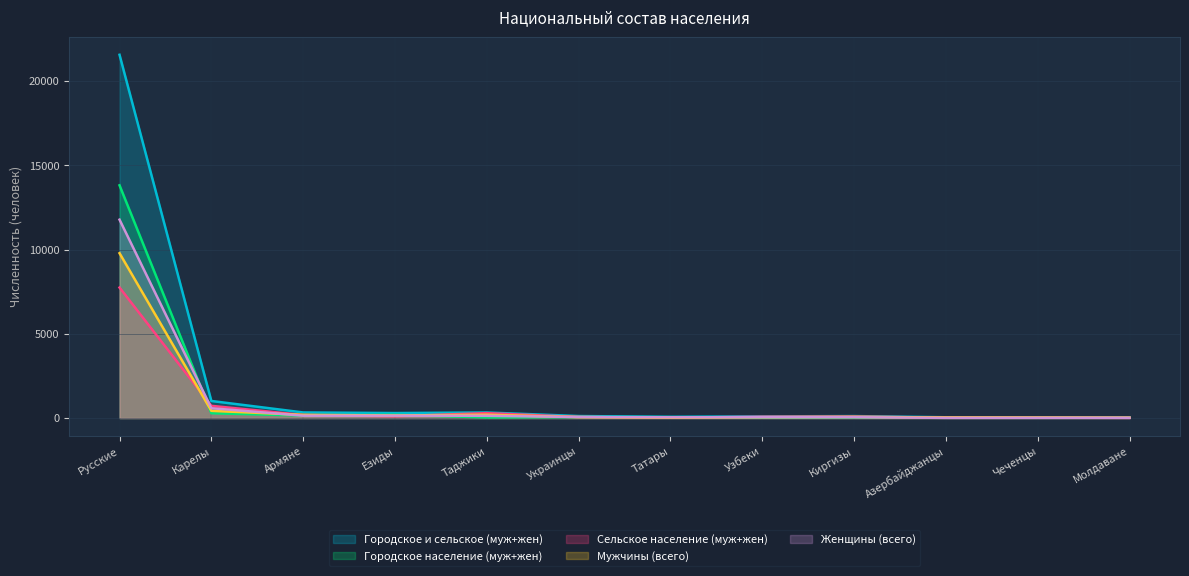

Which series ends up on top after the final intersection of Городское население (муж+жен) and Женщины (всего)?

Городское население (муж+жен)